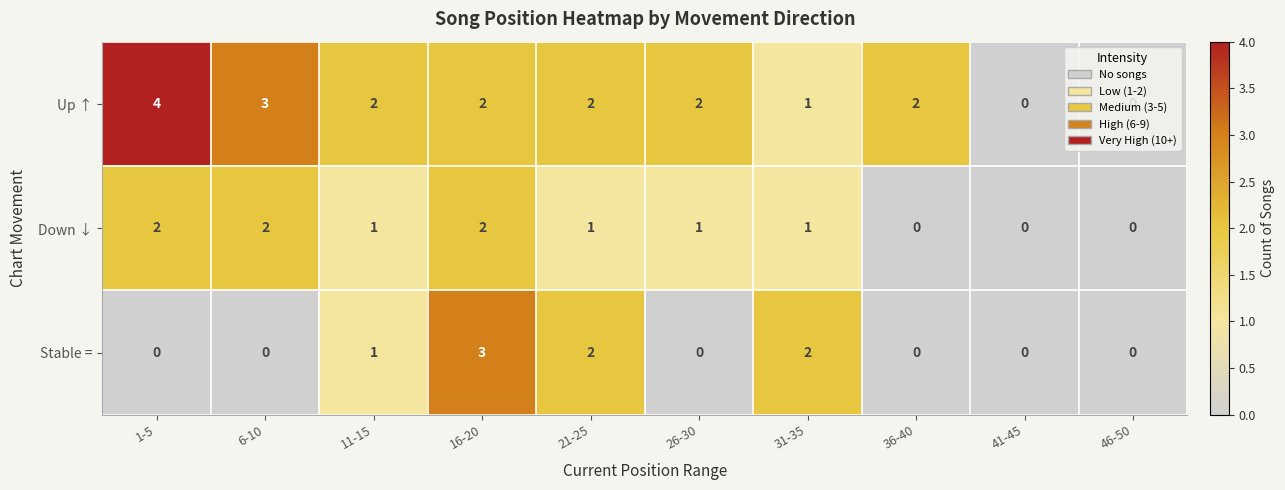

Which series changed the most between 1-5 and 11-15?

Up ↑